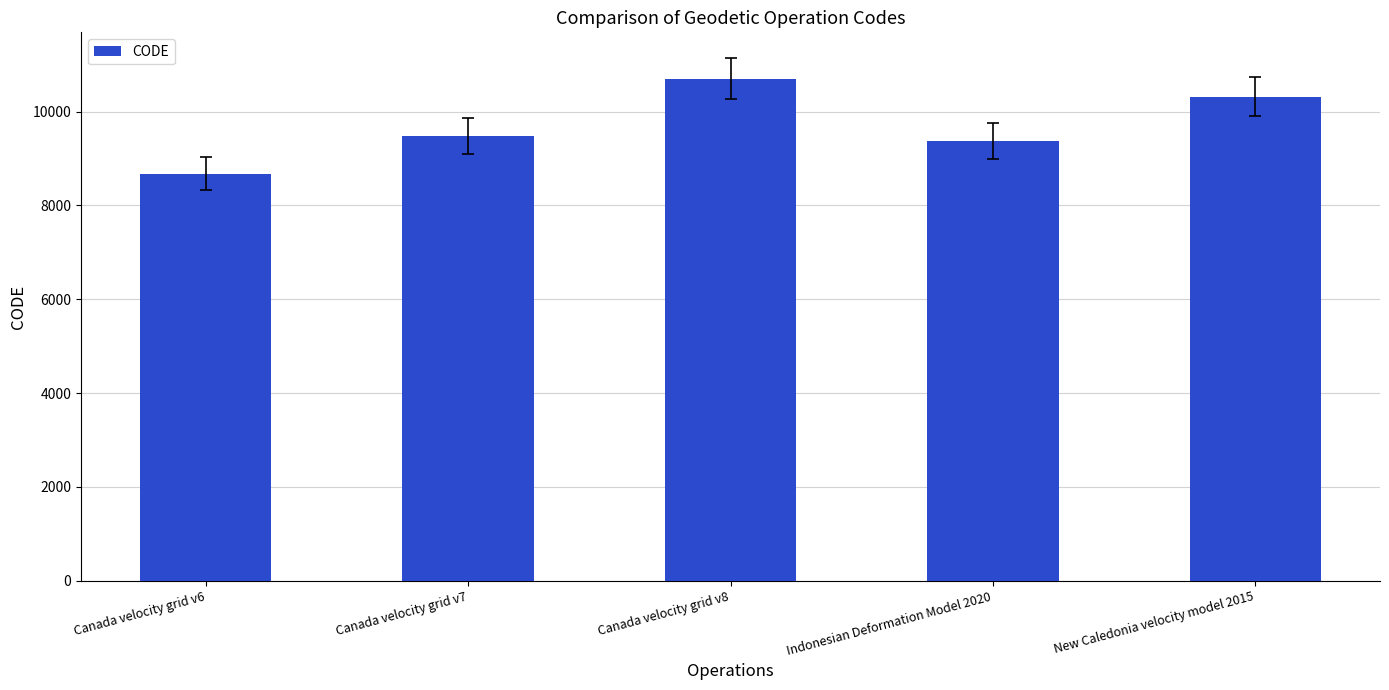

What is the value of the 4th bar from the left?

9375